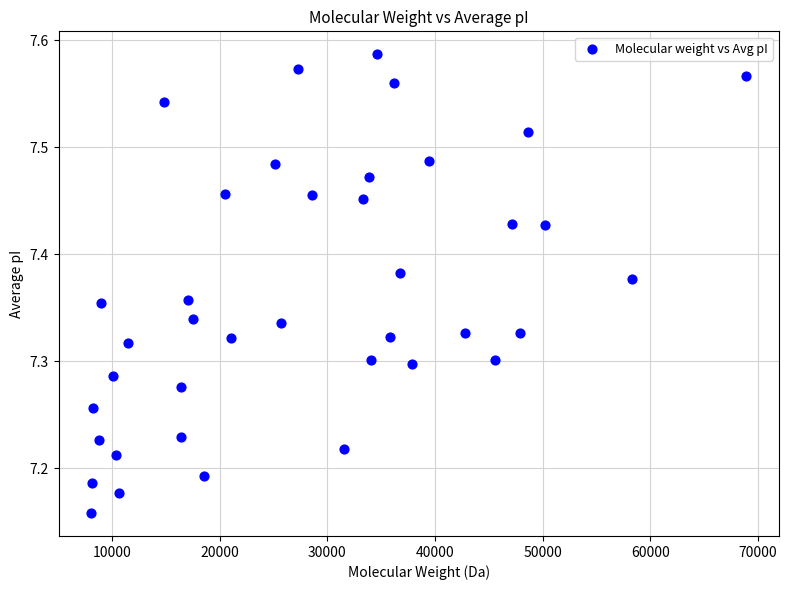

What is the range of Y values (max minus min)?

0.4